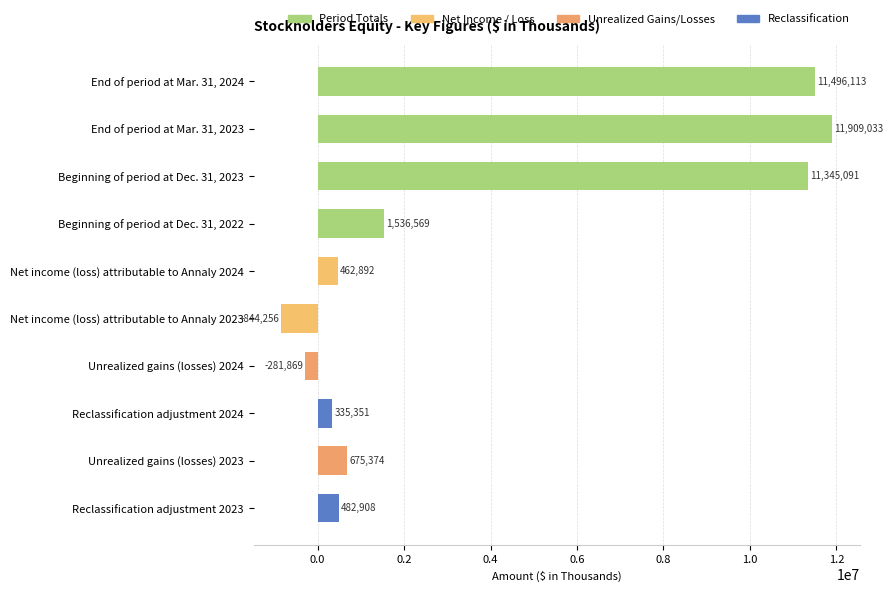

What is the change in value from Net income (loss) attributable to Annaly 2023 to Unrealized gains (losses) 2024?

+562387